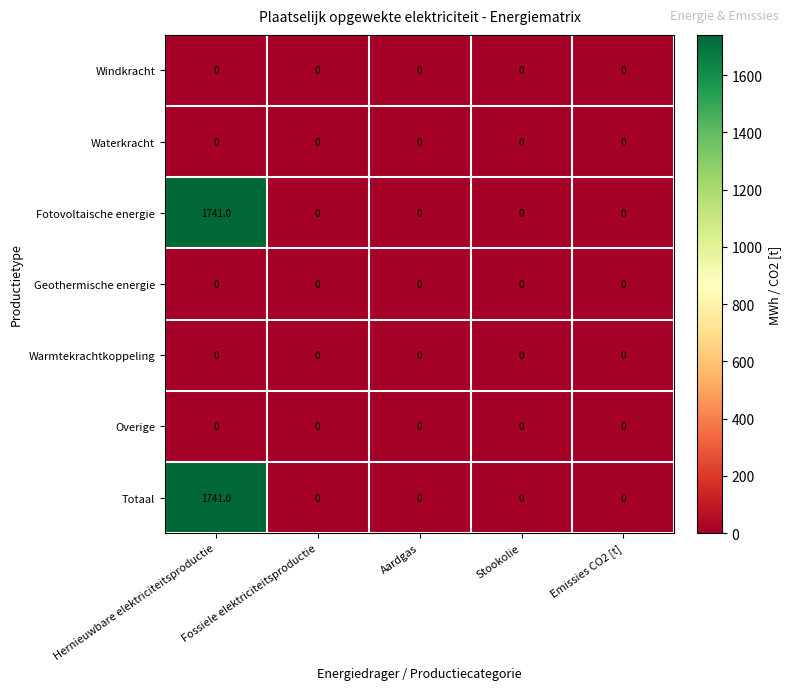

What is the greatest value displayed?

1741